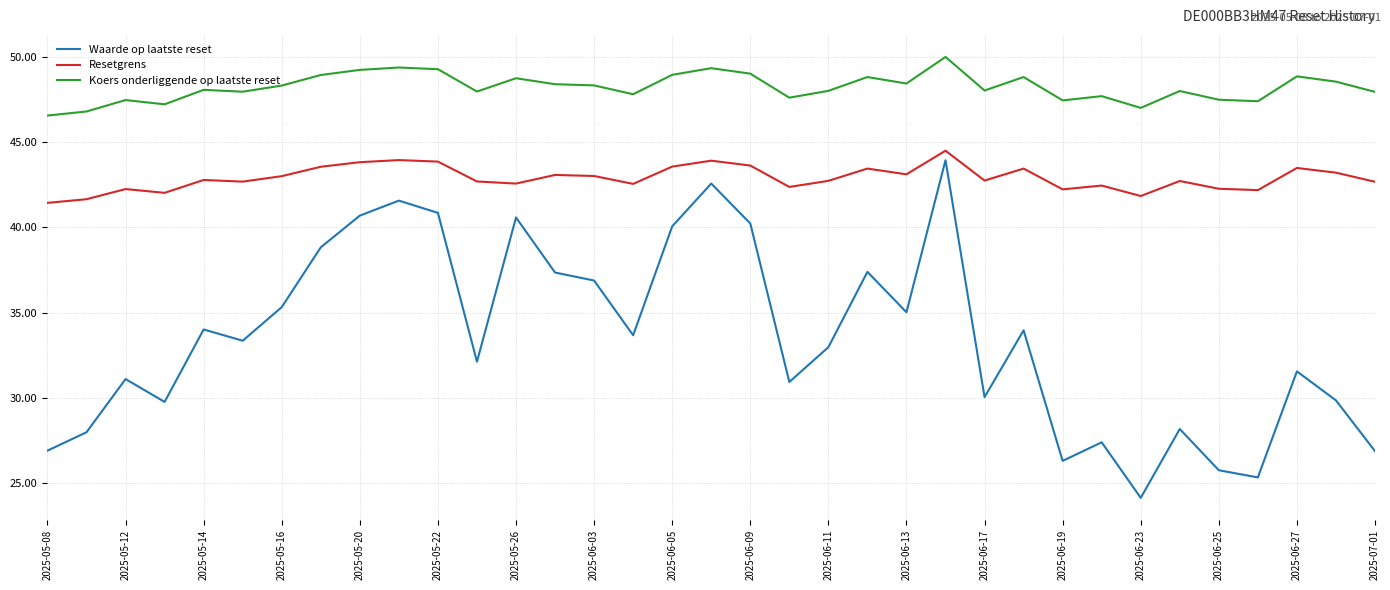

True or false: Resetgrens has more than 1 points higher than both neighbors.

True